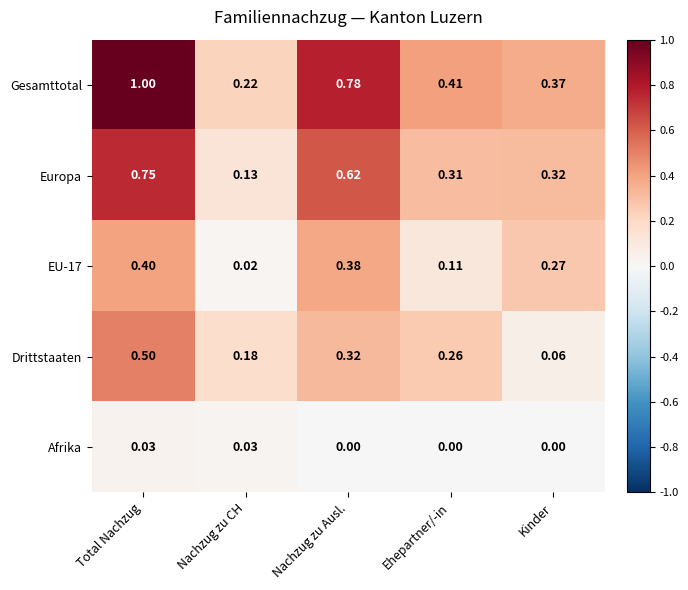

At which label is Drittstaaten closest to 0?

Kinder